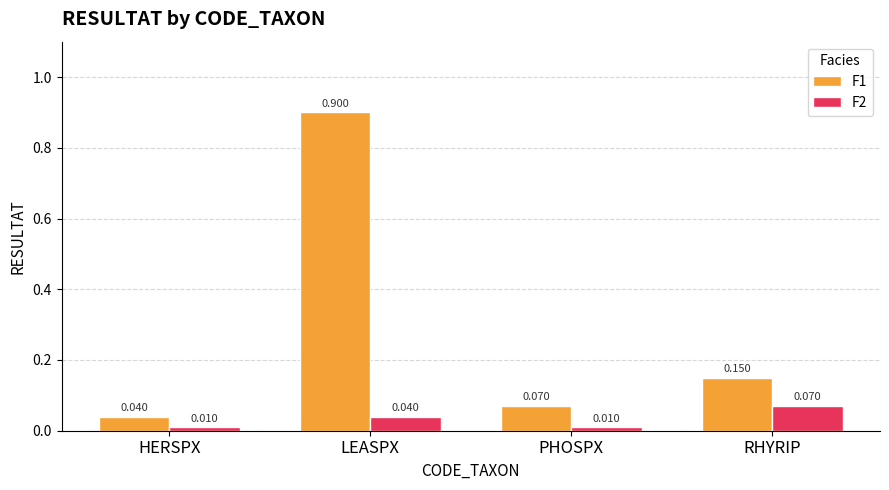

Between HERSPX and LEASPX, which series saw the biggest shift?

F1